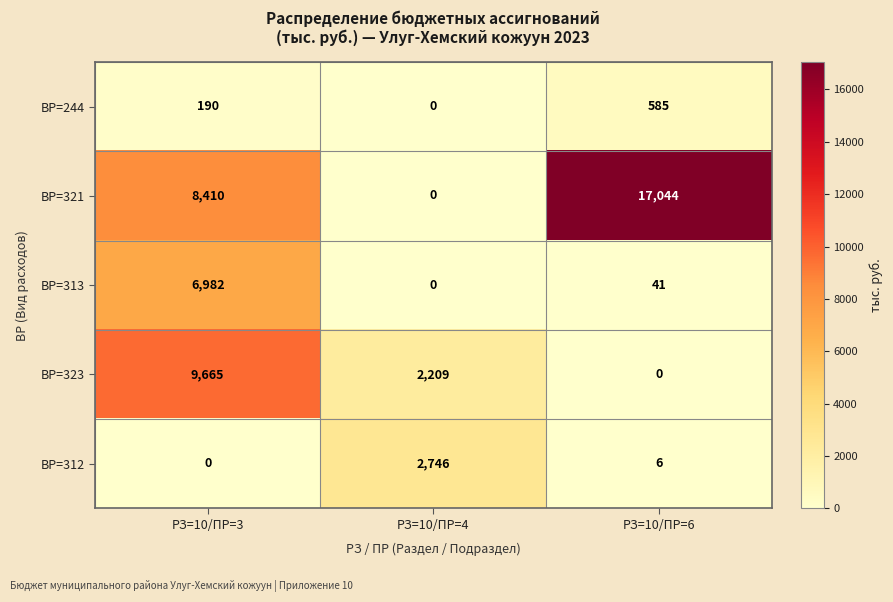

List the labels in order of ВР=323 value, largest first.

РЗ=10/ПР=3, РЗ=10/ПР=4, РЗ=10/ПР=6